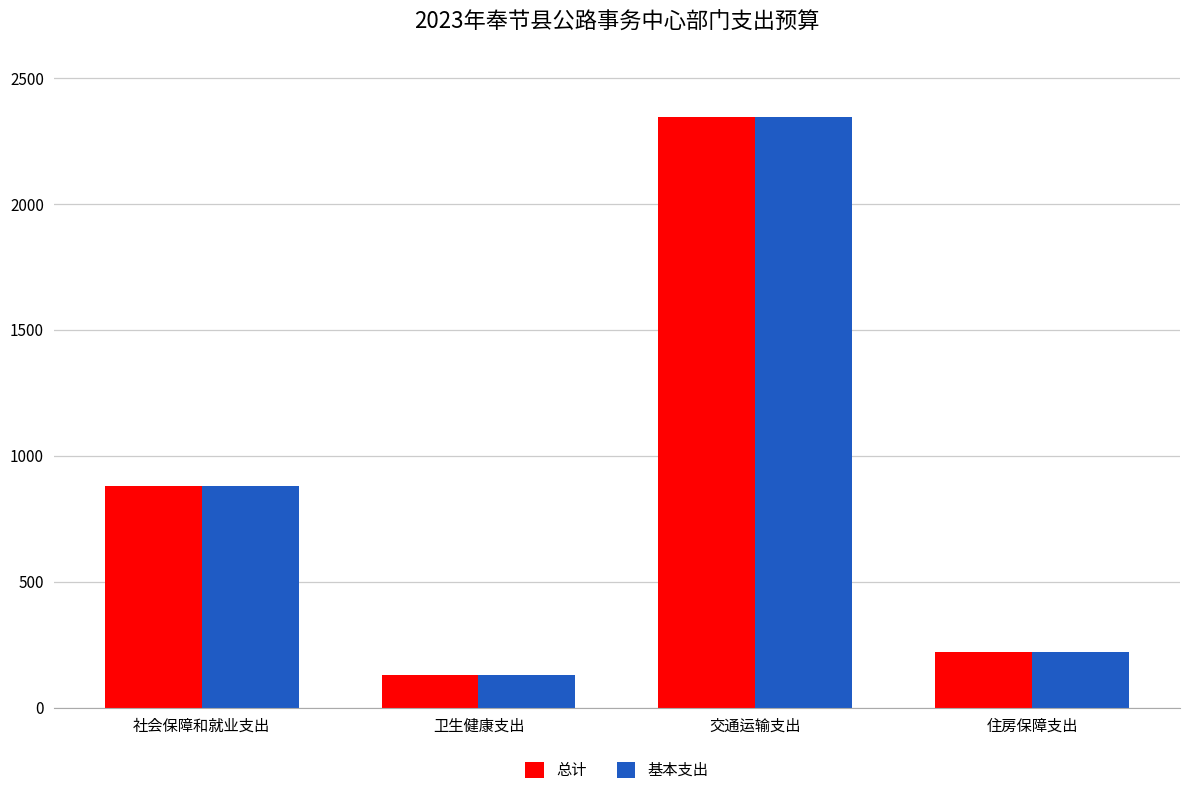

How many bars are there in each group?

2